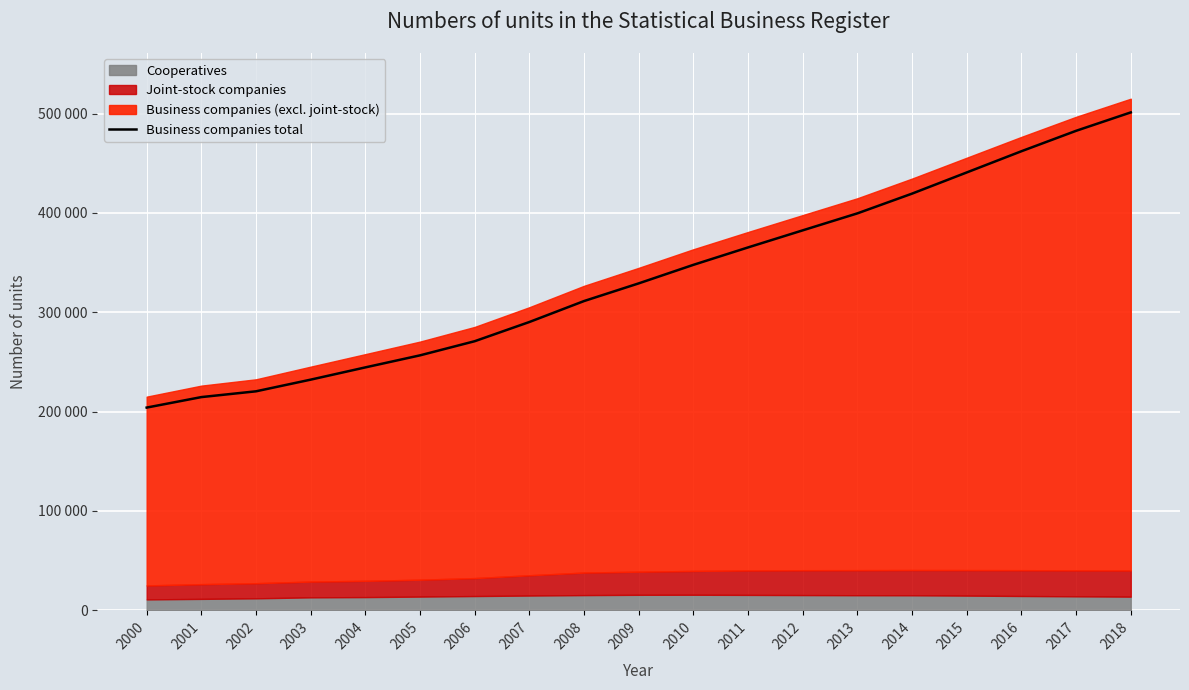

Reading right to left, extract all data points from this chart.

501187	482658	462099	440757	419444	399571	382478	365293	347753	329100	311309	290218	270884	256657	244537	232204	220461	214637	204075